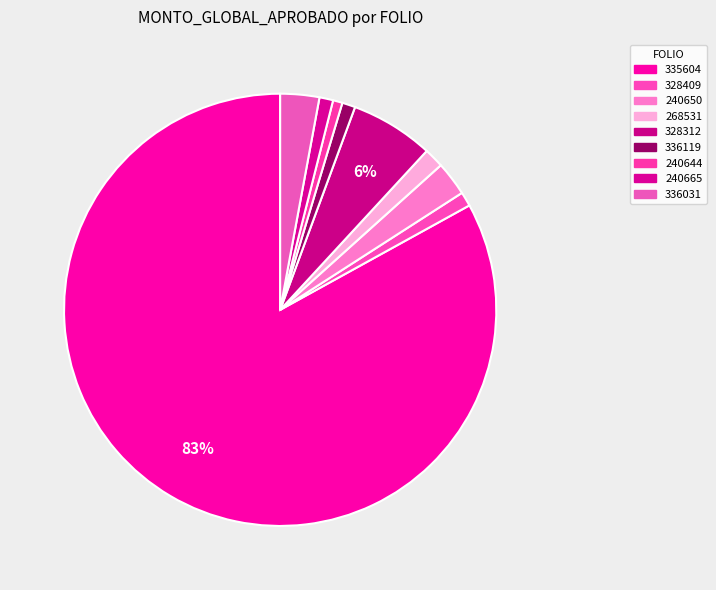

How many segments does this pie chart have?

9